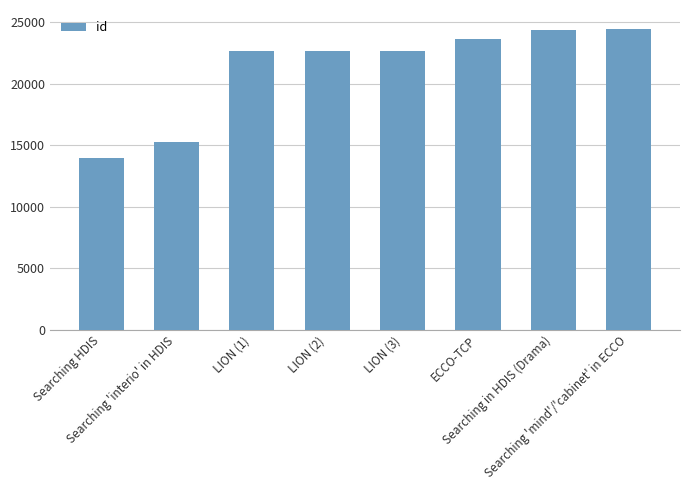

Which label corresponds to the smallest value in the chart?

Searching HDIS